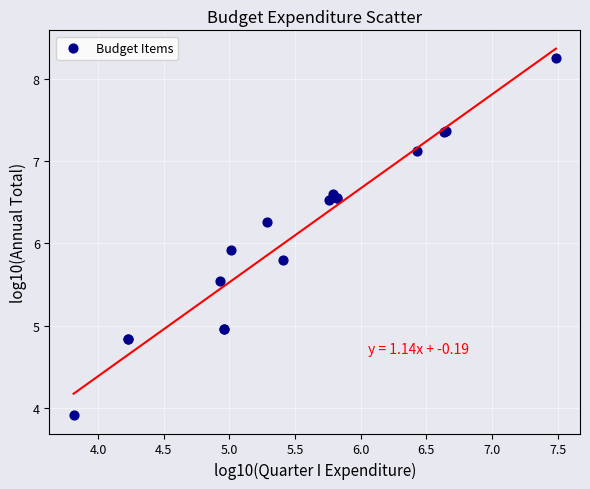

What Y value in the scatter plot is closest to 6?

5.9